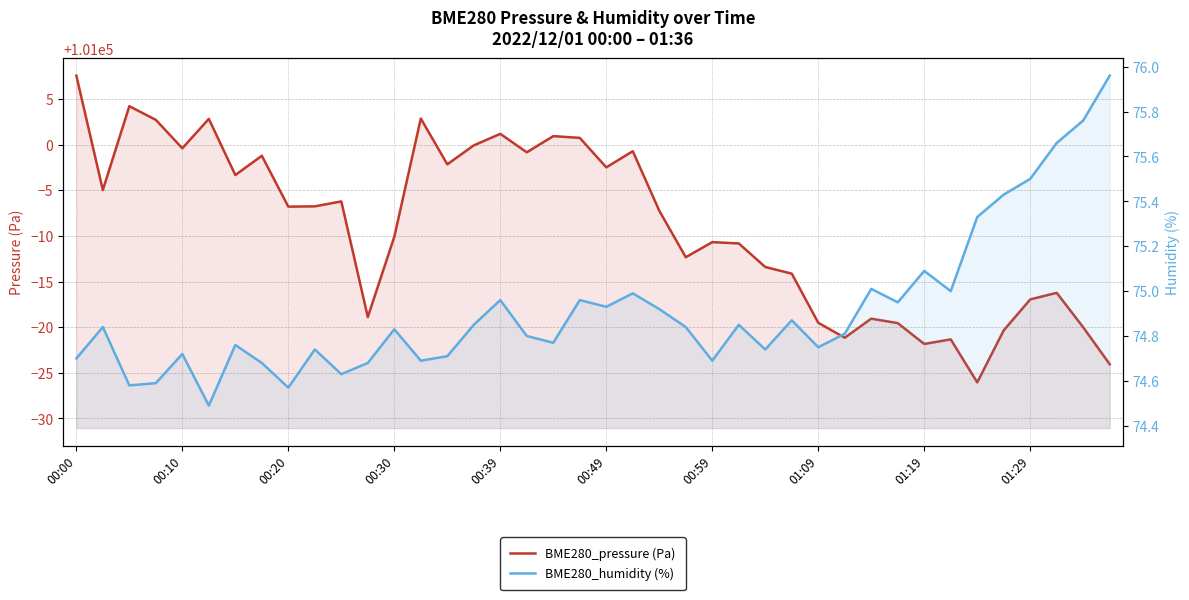

What is the label of the 1st point from the left?

00:00